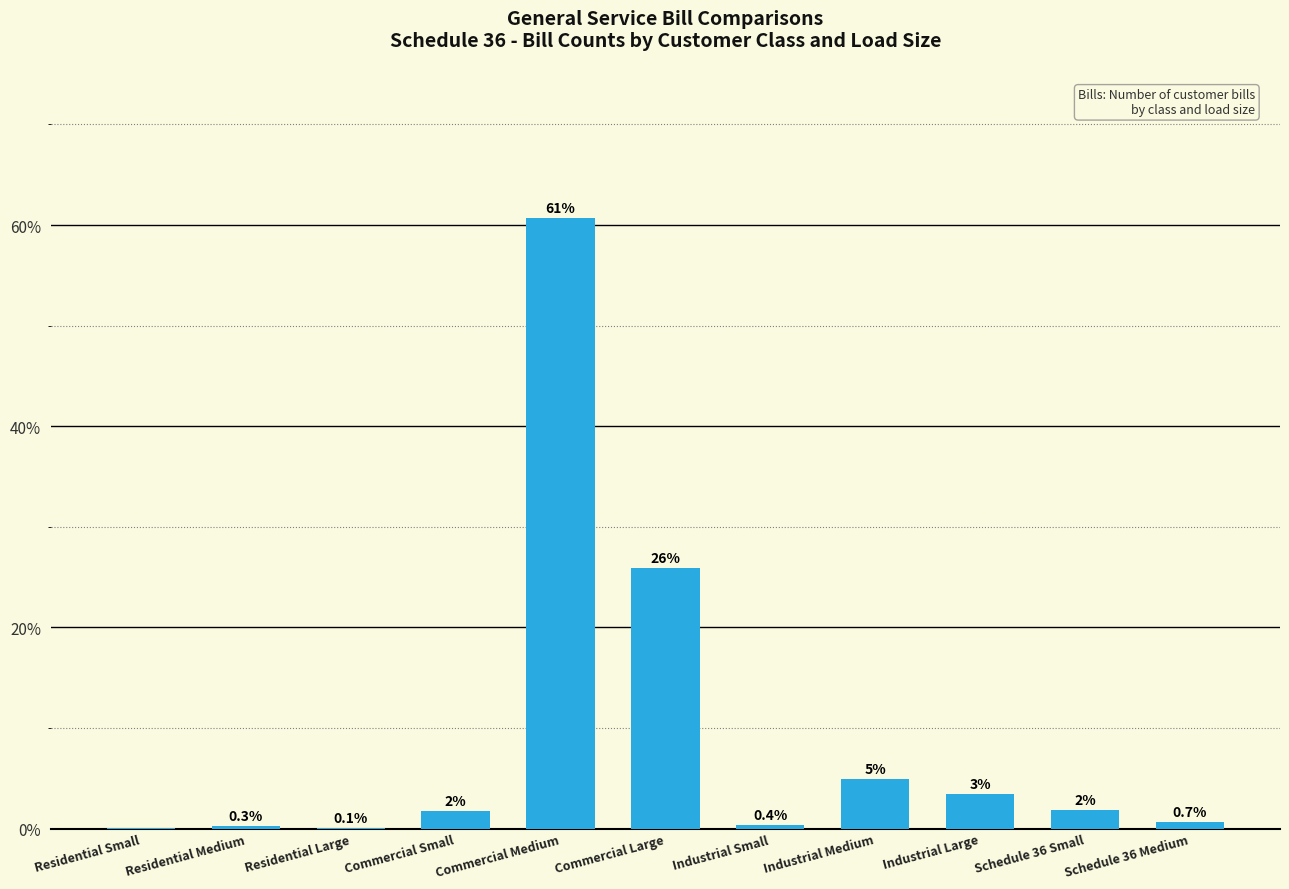

The chart shows a value of 0.7 at Schedule 36 Medium. True or false?

True